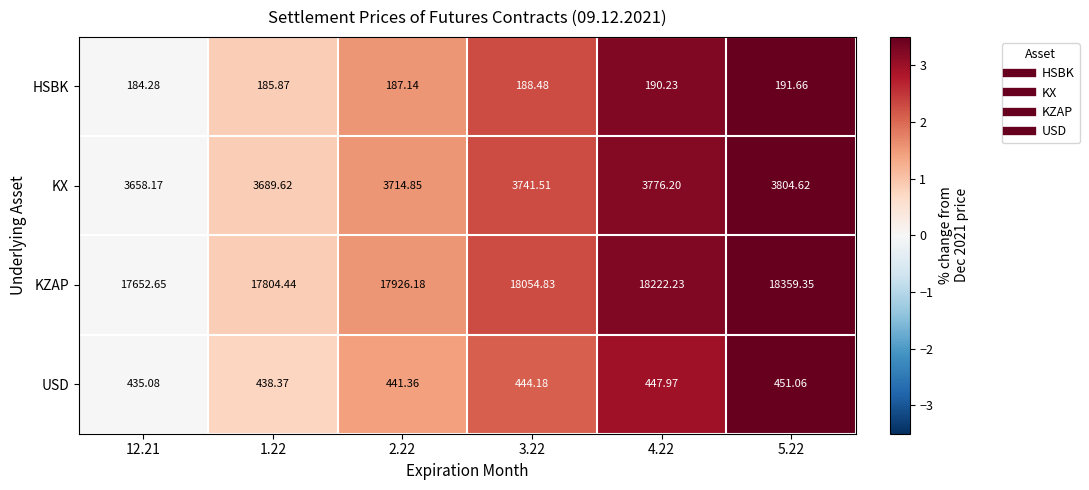

Rank the series at 4.22 from highest to lowest value.

KZAP, KX, USD, HSBK